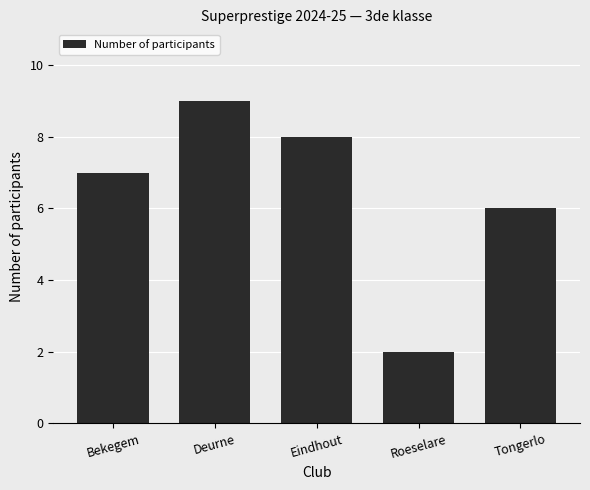

What is the sum of the values at Deurne and Eindhout?

17